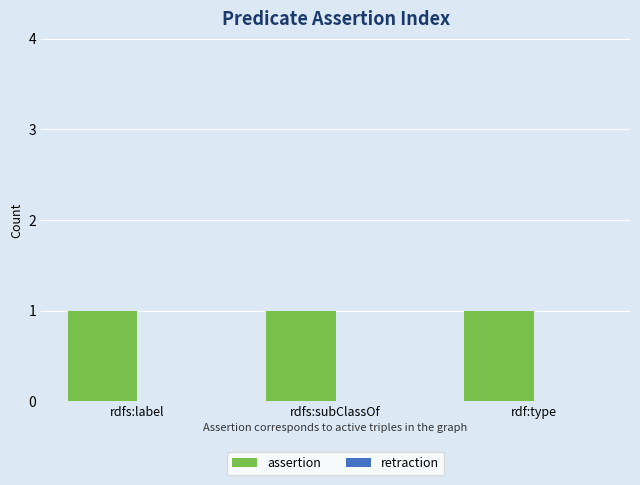

Where is retraction nearest to the value 0?

rdfs:label